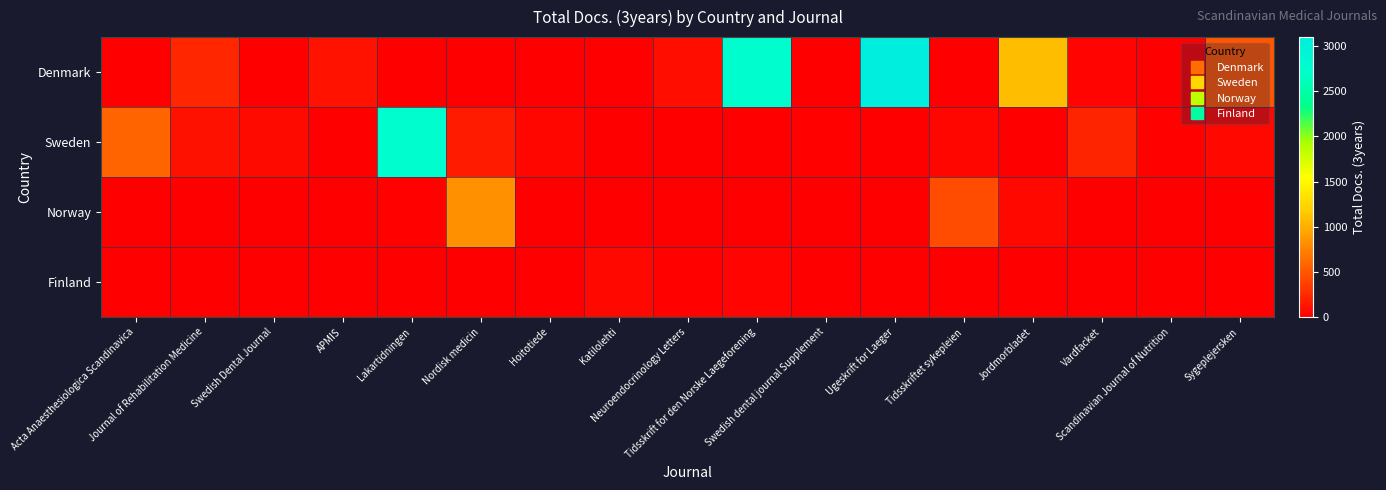

Rank the series by their maximum value, from highest to lowest.

Denmark, Sweden, Norway, Finland